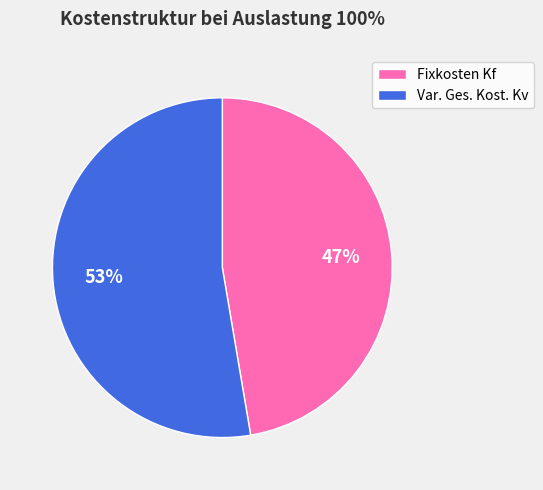

What is the largest slice in the pie chart?

Var. Ges. Kost. Kv